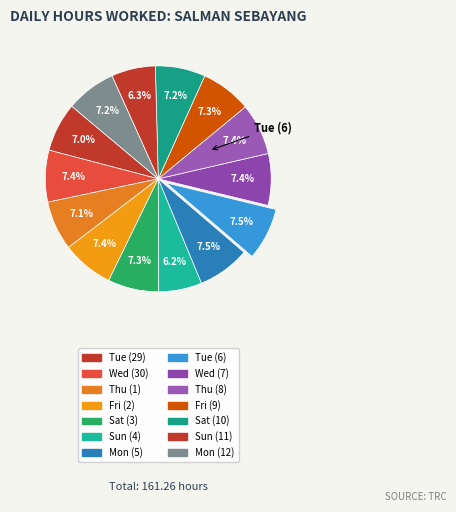

What percentage do Fri (2) and Thu (1) together represent?

14.5%